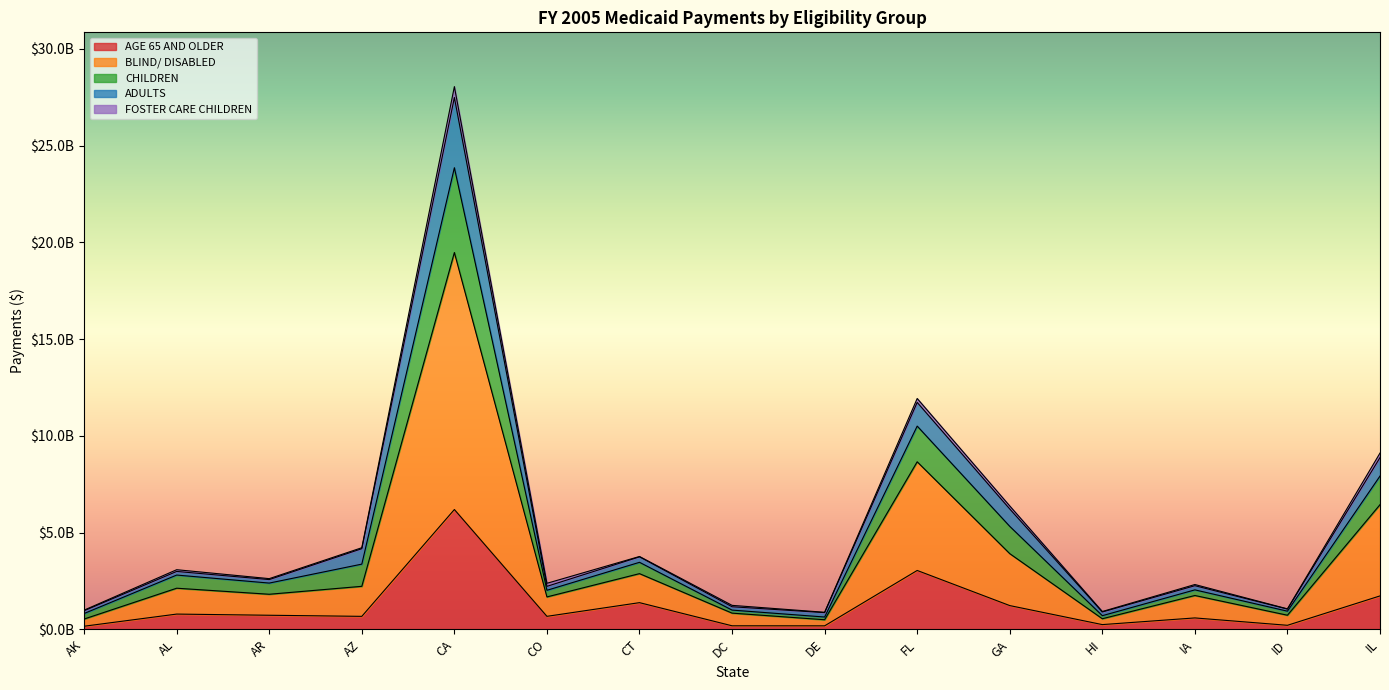

At which category is the sum across all series the highest?

CA